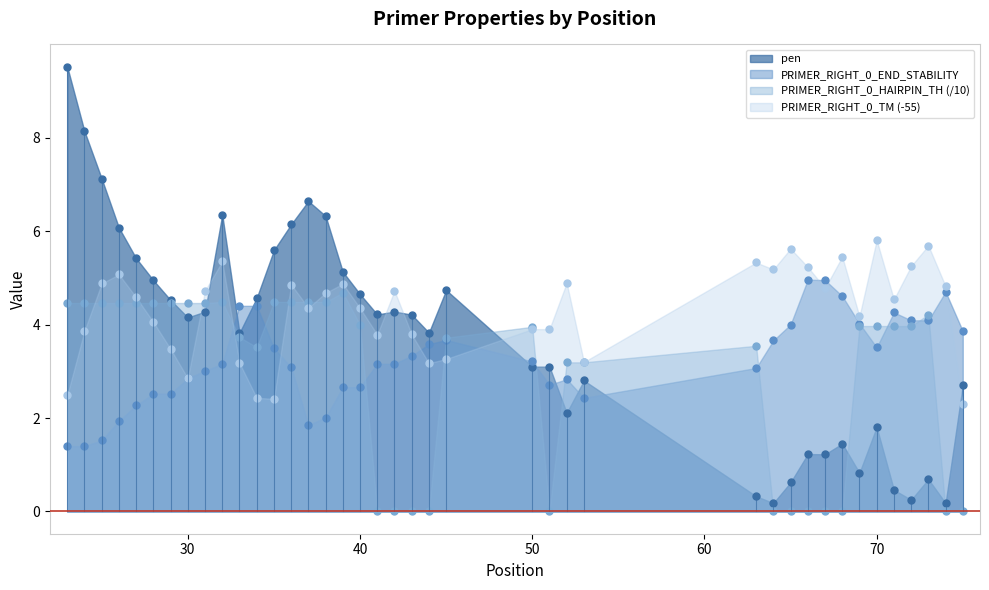

Read the PRIMER_RIGHT_0_TM value at 39.

4.9